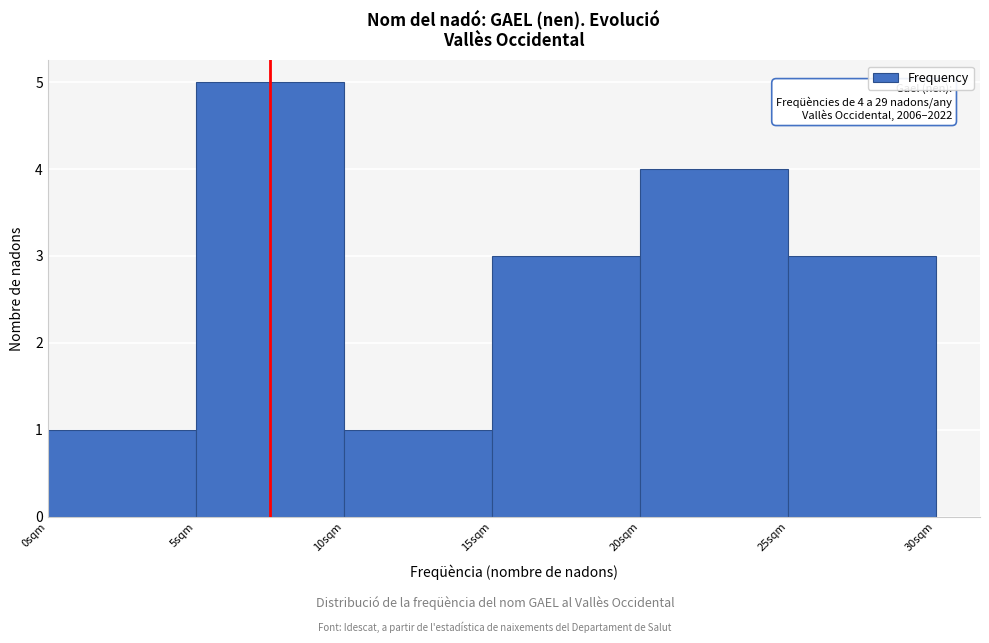

Which range on the x-axis has the tallest bar?

5 to 10